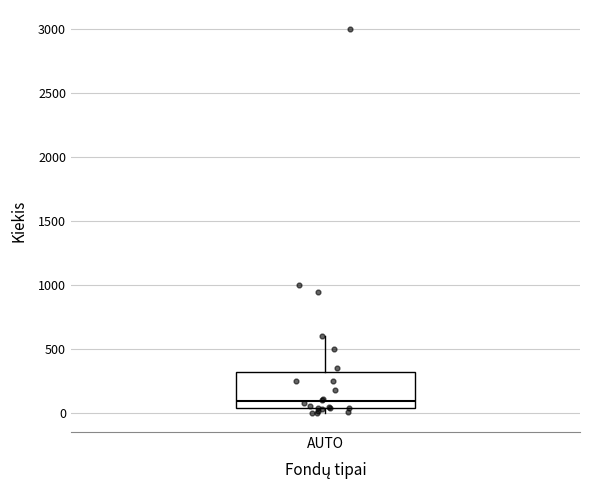

Where is the upper edge of the box for AUTO on the y-axis? The values are not printed on the chart, so give them approximately, as read against the axis.

350